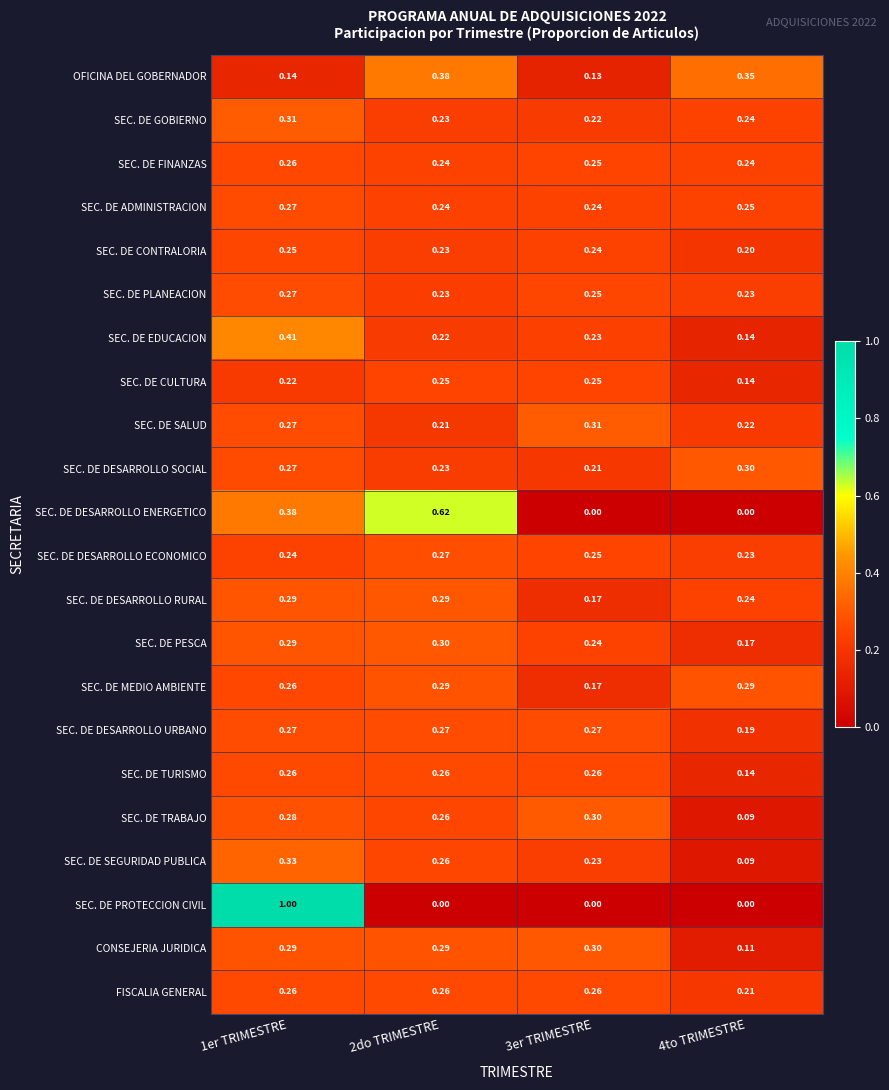

Which series has the largest range (max minus min)?

SEC. DE PROTECCION CIVIL